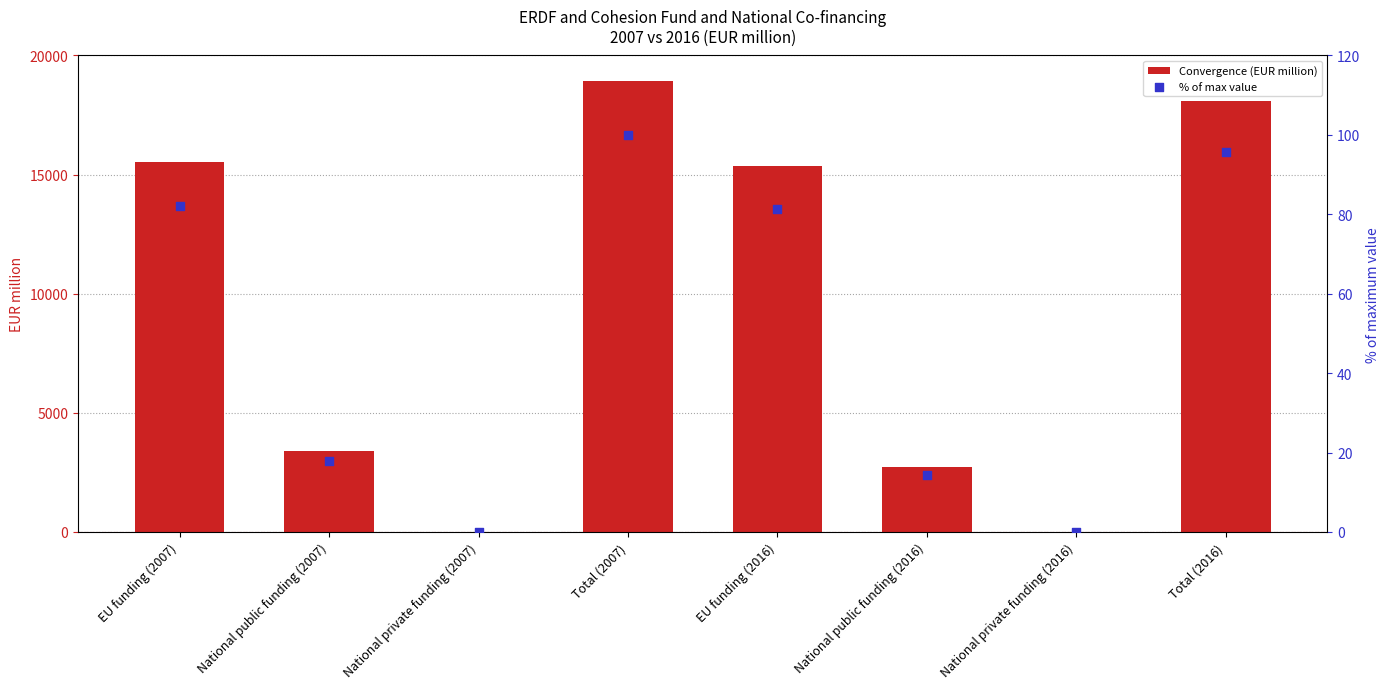

What are all the series names shown in the legend?

Convergence (EUR million), % of max value